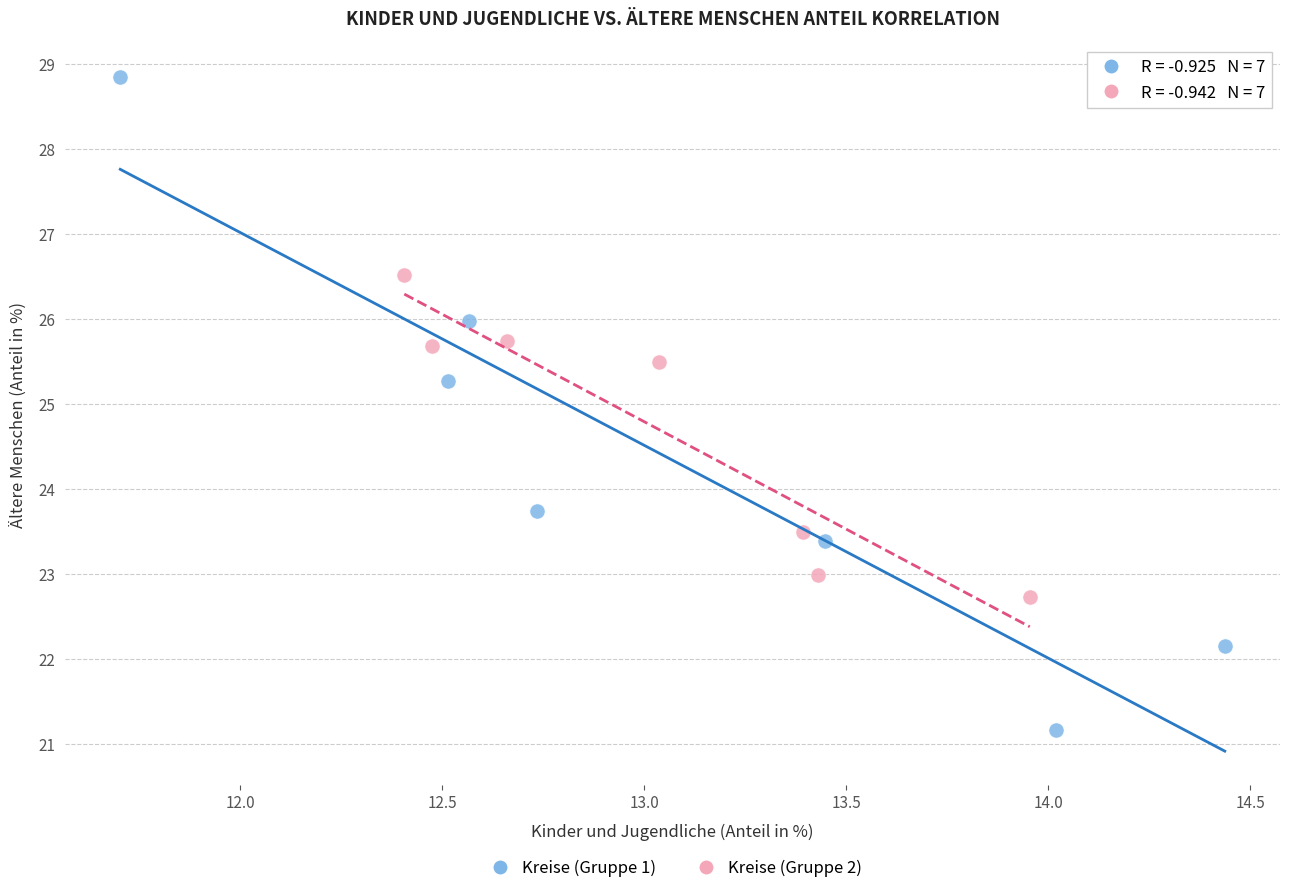

Which series has the largest Y range (max minus min)?

Kreise (Gruppe 1)